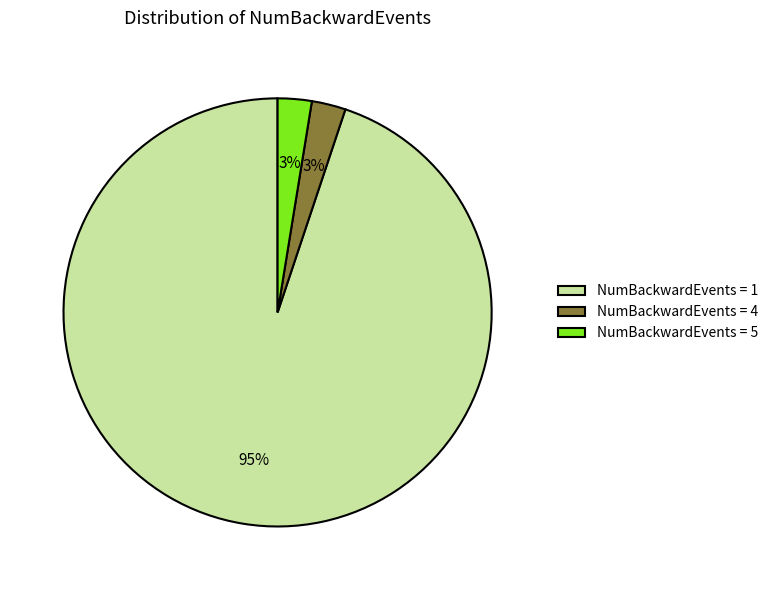

True or false: NumBackwardEvents = 1 accounts for 99% of the total.

False